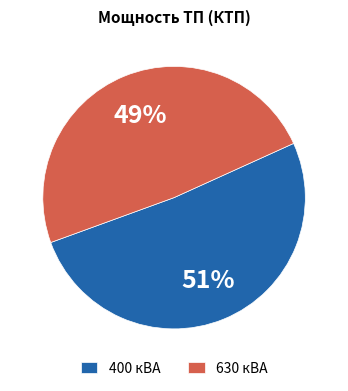

What percentage is the 400 кВА slice, to the nearest percent?

51%